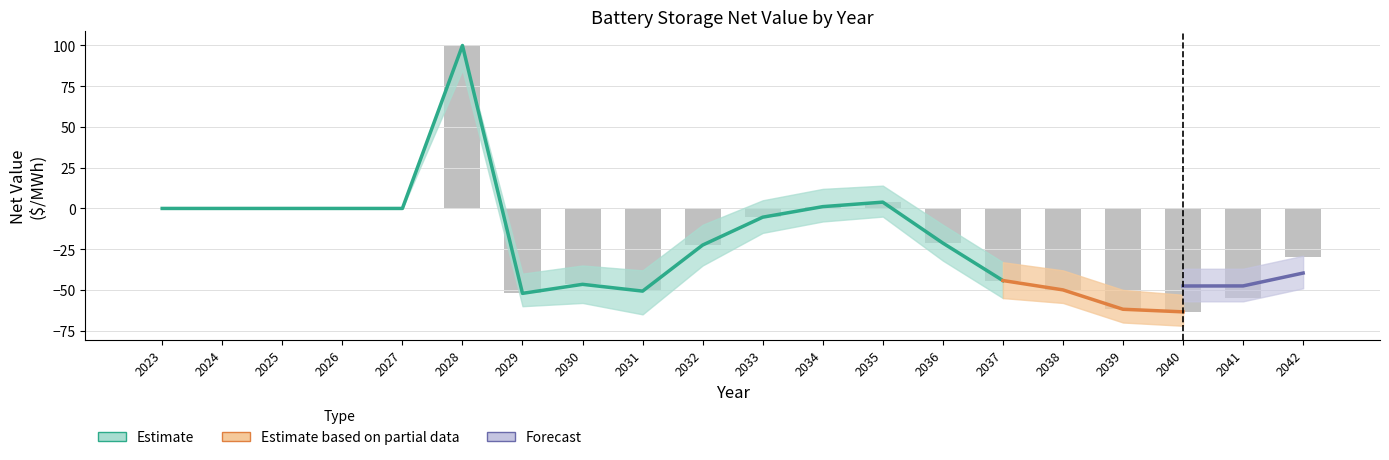

What is the approximate value of Hermiston at 2036?

-21.2